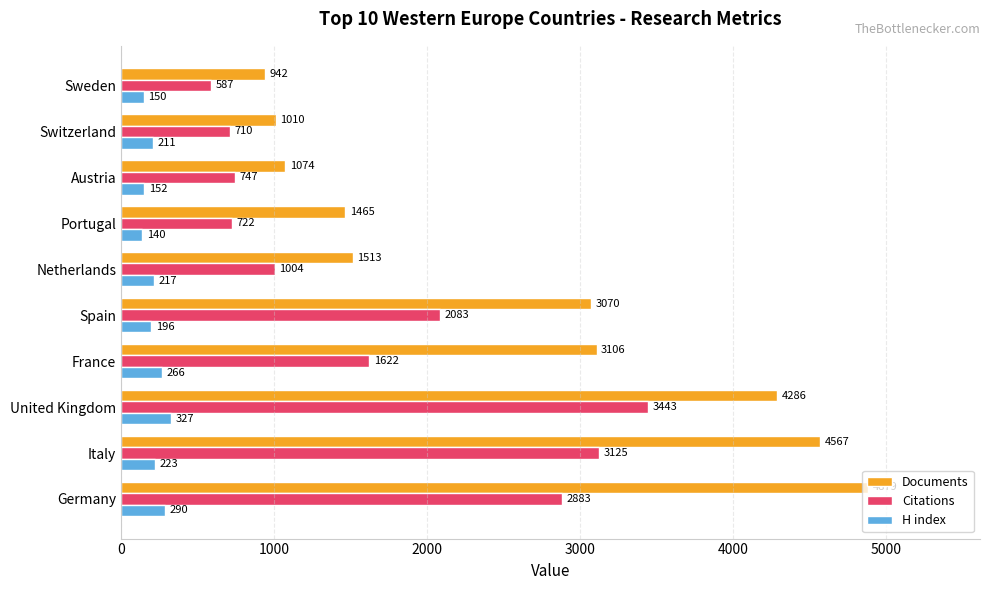

What is the difference between the maximum and minimum values in the Citations series?

2856